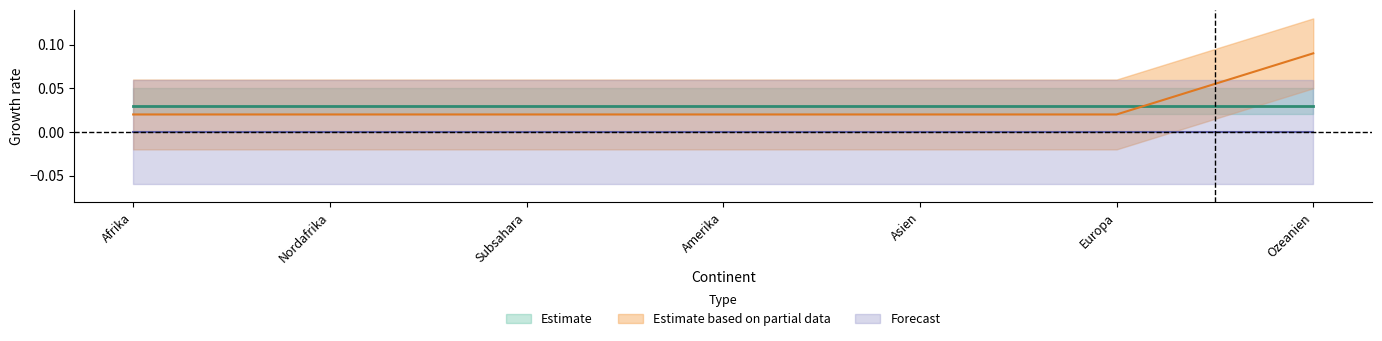

True or false: Forecast and Estimate based on partial data cross at least once.

False